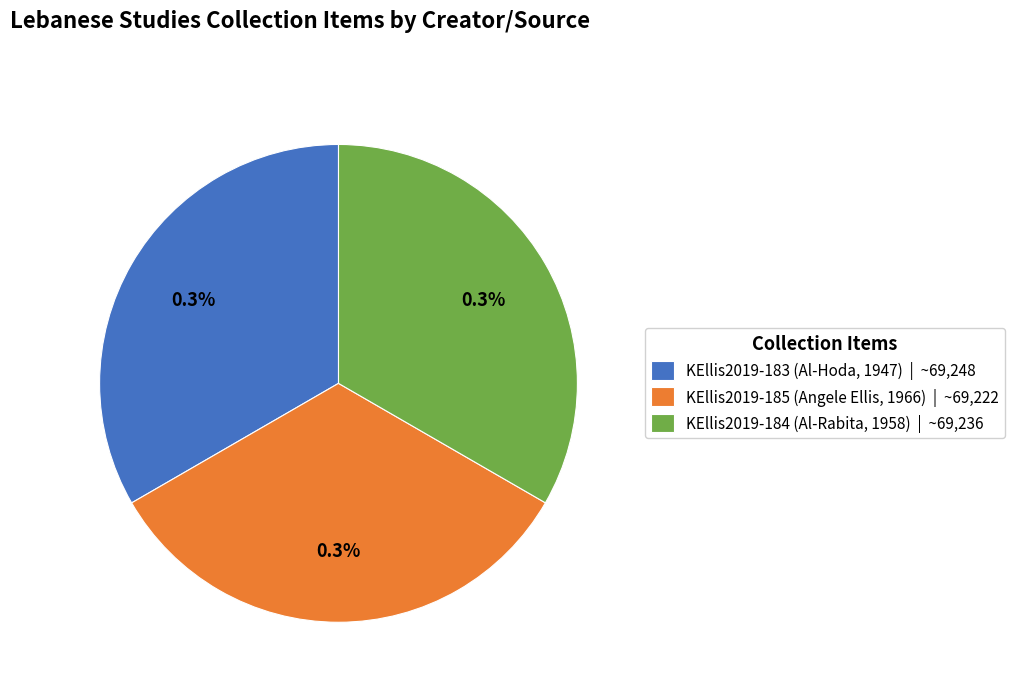

What is the change in value from KEllis2019-183 (Al-Hoda, 1947) to KEllis2019-185 (Angele Ellis, 1966)?

-26